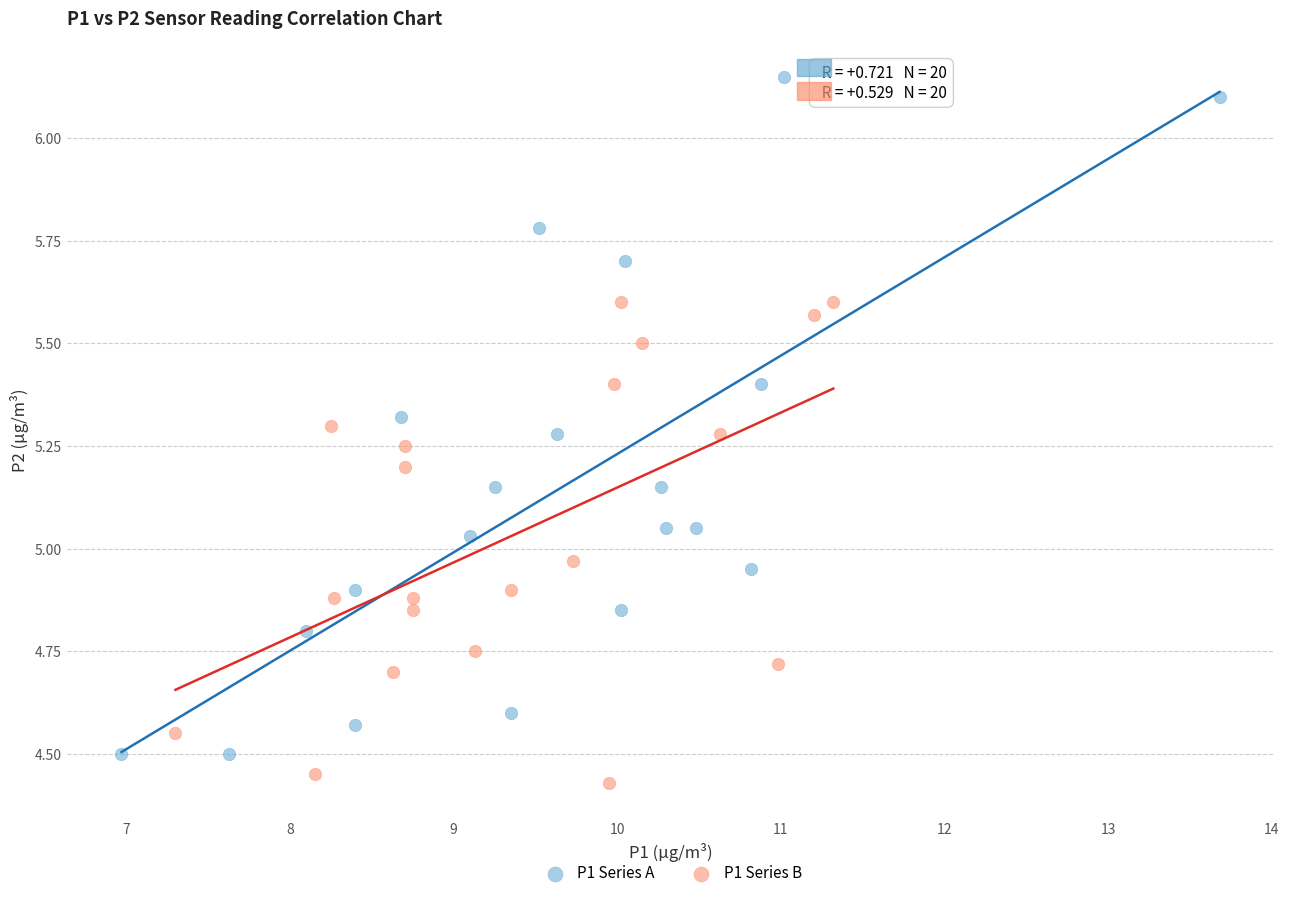

Which series contains the highest Y value?

P1 Series A